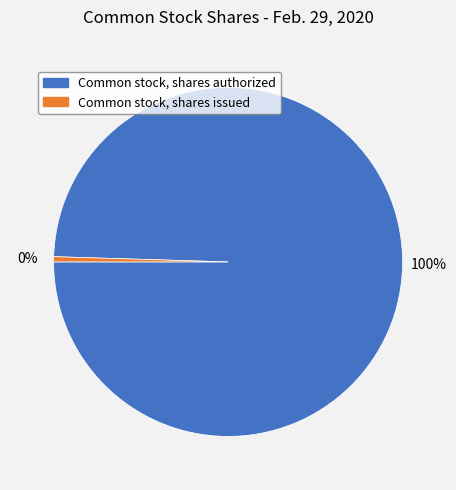

Is Common stock, shares authorized the majority of the pie?

Yes